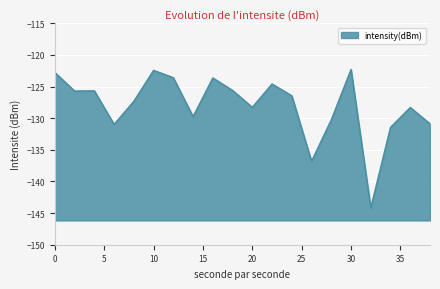

Reading left to right, what are all the values shown in this chart?

0=-122.8	2=-125.7	4=-125.7	6=-131.0	8=-127.3	10=-122.4	12=-123.6	14=-129.7	16=-123.6	18=-125.6	20=-128.3	22=-124.6	24=-126.4	26=-136.8	28=-130.2	30=-122.3	32=-144.2	34=-131.4	36=-128.3	38=-130.9